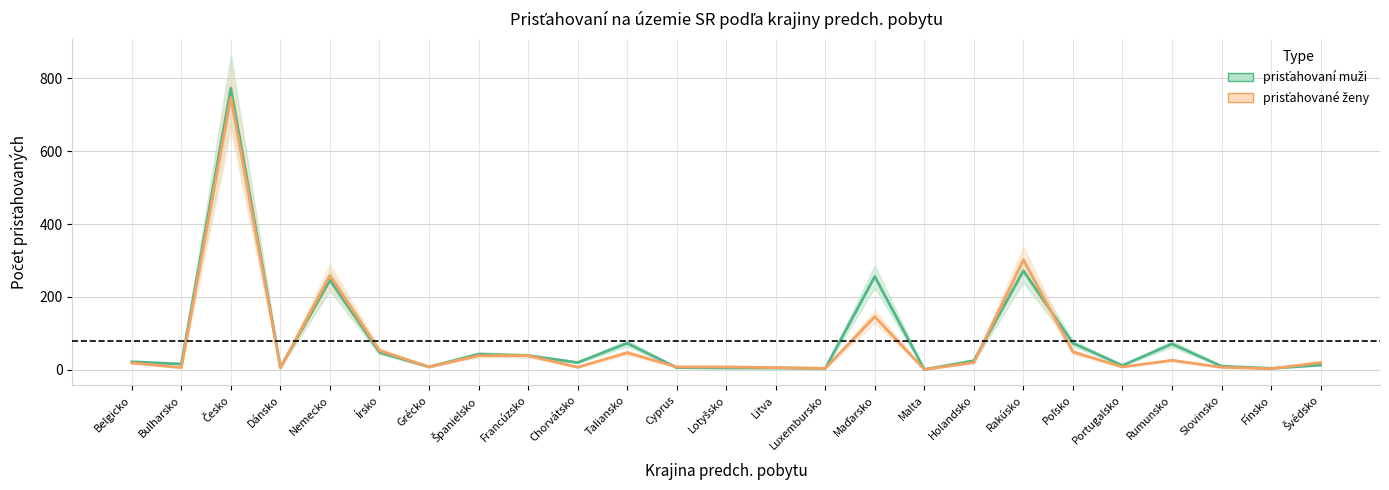

Which series has the widest spread of values?

prisťahovaní muži